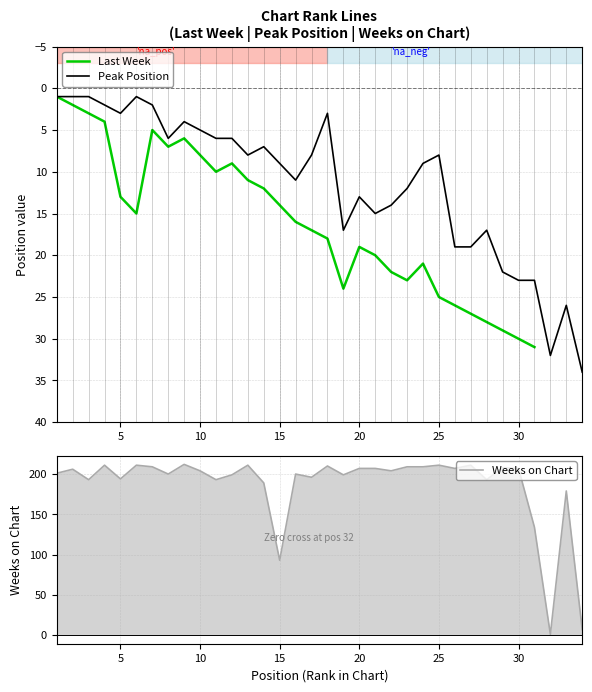

True or false: Weeks on Chart has more than 1 points higher than both neighbors.

True